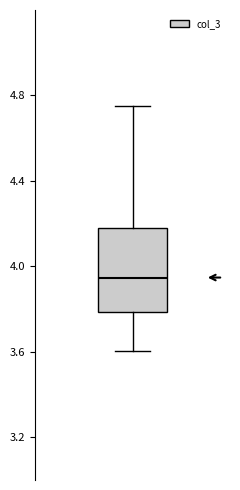

Transcribe this box plot: give where the median line is, the range the box spans, and where the two whiskers end, as read against the y-axis. The values are not printed on the chart, so give them approximately, as read against the axis.

median 3.95, box 3.80 to 4.20, whiskers 3.60 to 4.75